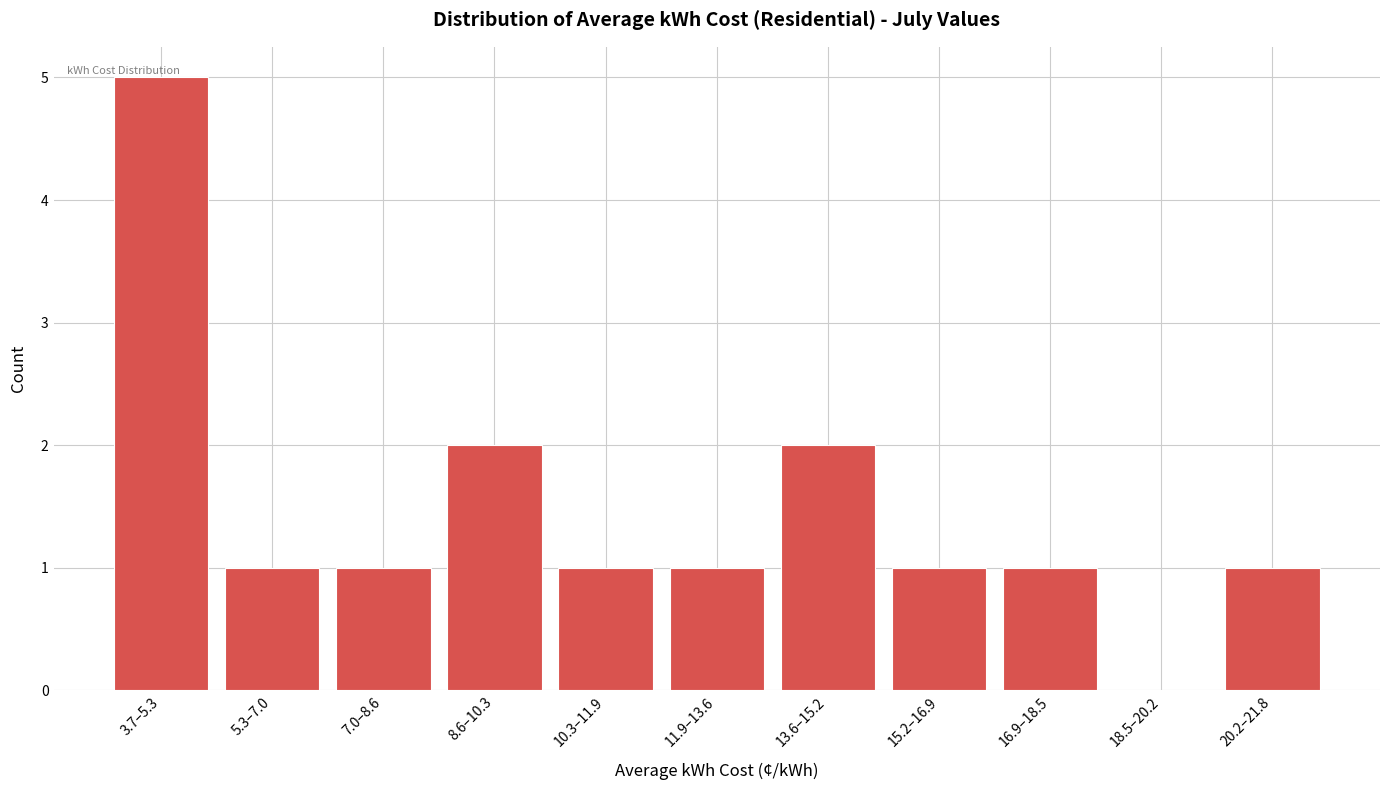

Reading left to right, what are all the values shown in this chart?

3.7–5.3=5	5.3–7.0=1	7.0–8.6=1	8.6–10.3=2	10.3–11.9=1	11.9–13.6=1	13.6–15.2=2	15.2–16.9=1	16.9–18.5=1	18.5–20.2=0	20.2–21.8=1